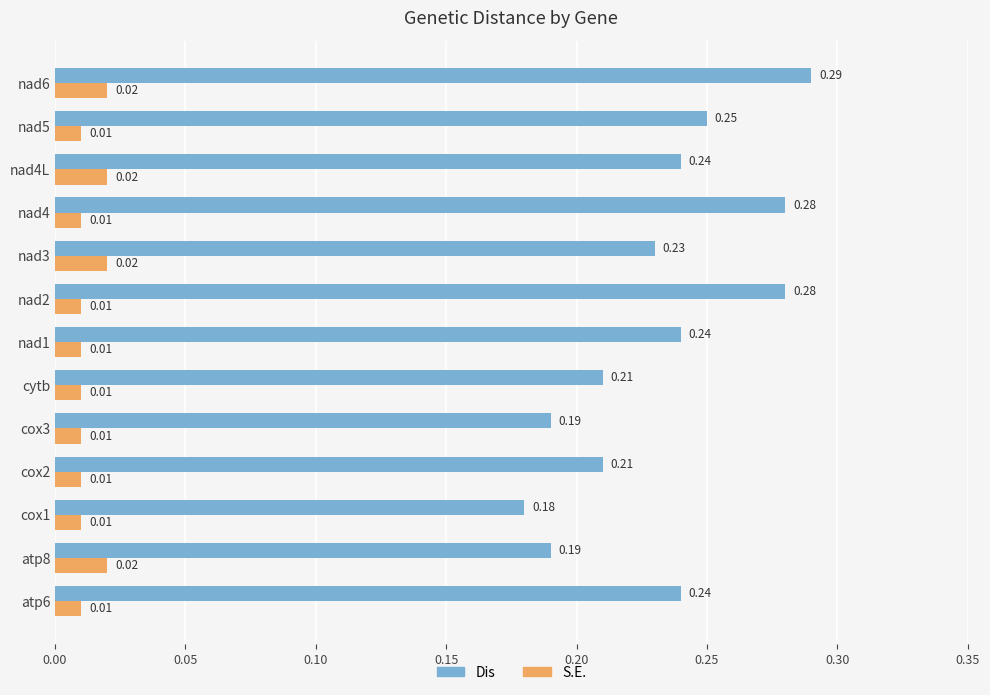

At which category is the sum across all series the highest?

nad6